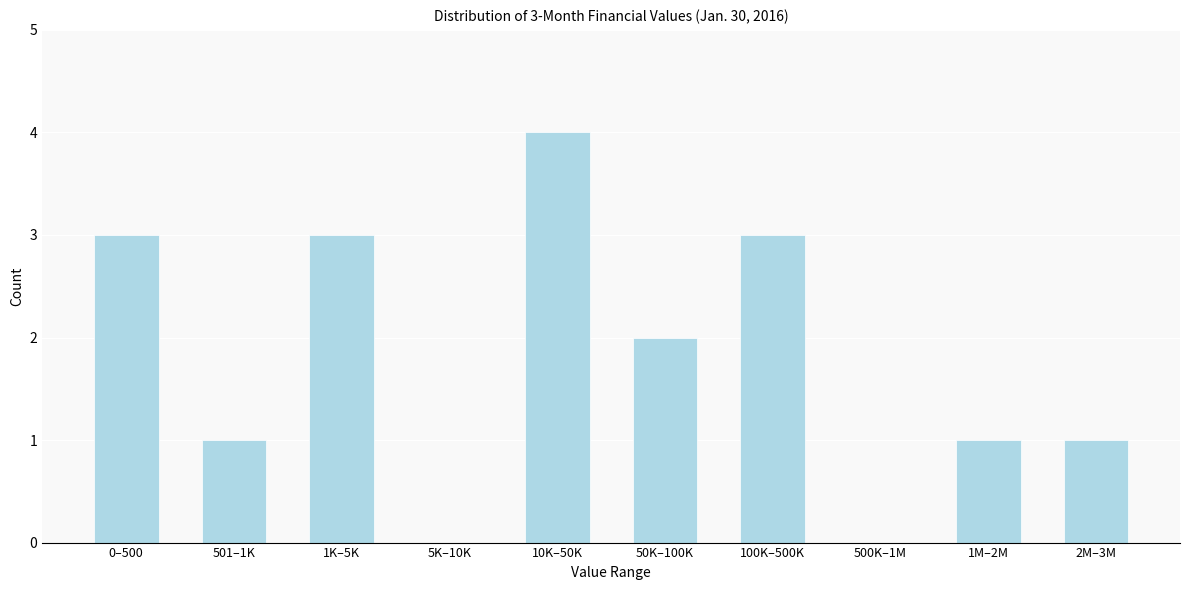

Reading left to right, transcribe all the data shown in this chart.

0–500=3	501–1K=1	1K–5K=3	5K–10K=0	10K–50K=4	50K–100K=2	100K–500K=3	500K–1M=0	1M–2M=1	2M–3M=1